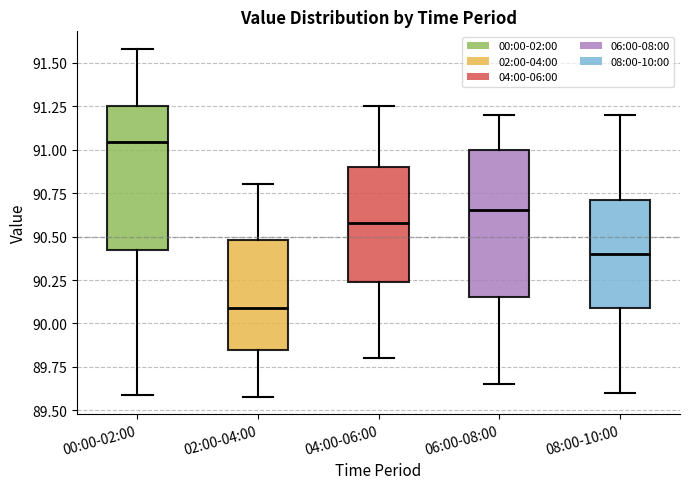

Reading left to right, read every box against the y-axis: the position of its median line, the range the box covers, and the ends of its whiskers. The values are not printed on the chart, so give them approximately, as read against the axis.

00:00-02:00: median 91.05, box 90.40 to 91.25, whiskers 89.60 to 91.60
02:00-04:00: median 90.10, box 89.85 to 90.50, whiskers 89.60 to 90.80
04:00-06:00: median 90.60, box 90.25 to 90.90, whiskers 89.80 to 91.25
06:00-08:00: median 90.65, box 90.15 to 91.00, whiskers 89.65 to 91.20
08:00-10:00: median 90.40, box 90.10 to 90.70, whiskers 89.60 to 91.20